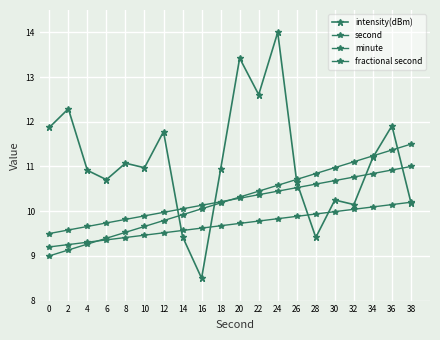

How many lines are shown in the chart?

4